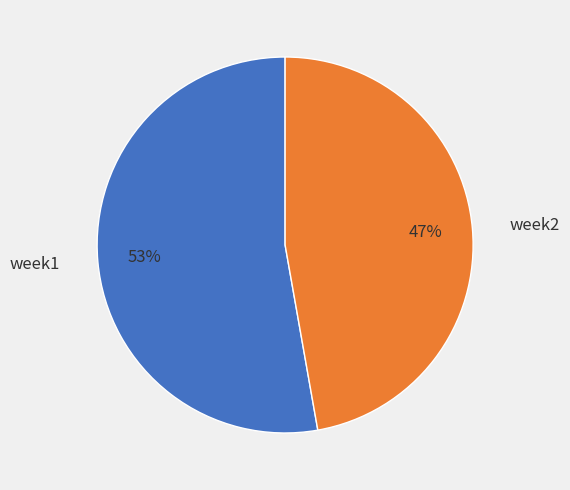

To the nearest percent, what portion does week1 represent?

53%